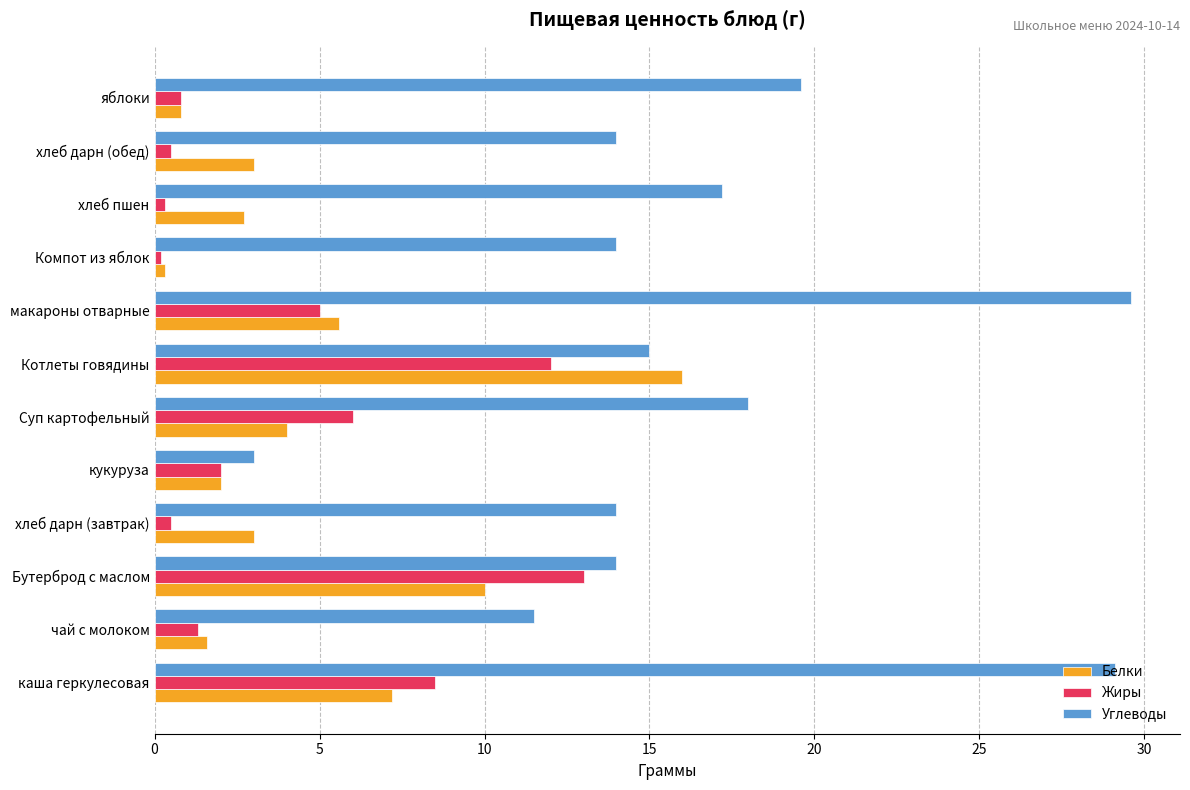

What is the greatest value displayed?

29.6